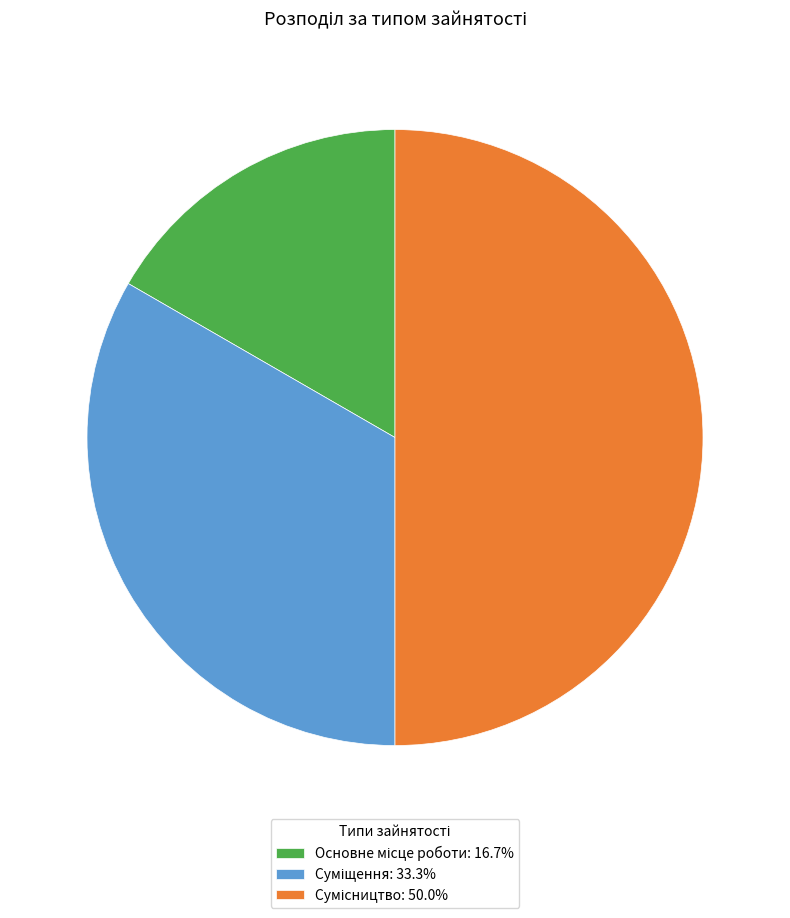

Is there any slice that represents more than half of the pie?

No